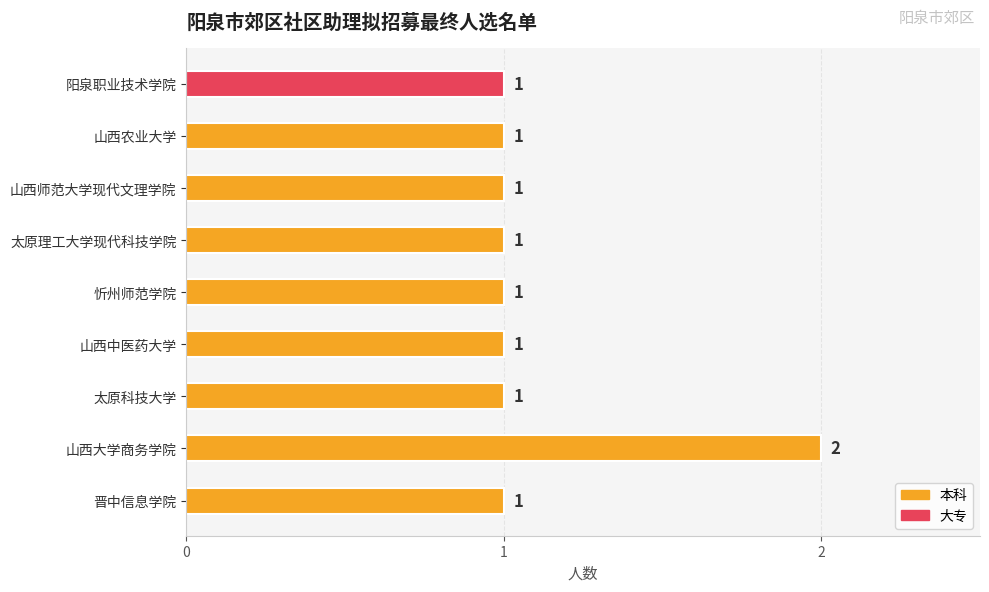

What is the sum of the values at 山西大学商务学院 and 山西农业大学?

3